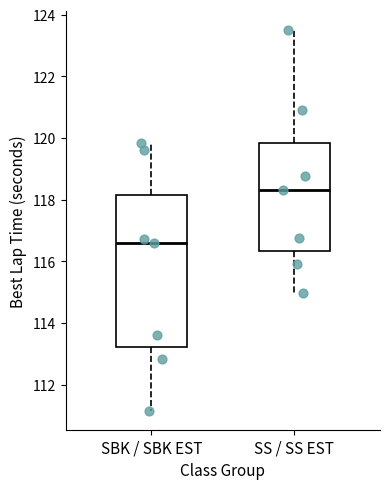

Where is the upper edge of the box for SS / SS EST on the y-axis? The values are not printed on the chart, so give them approximately, as read against the axis.

119.8